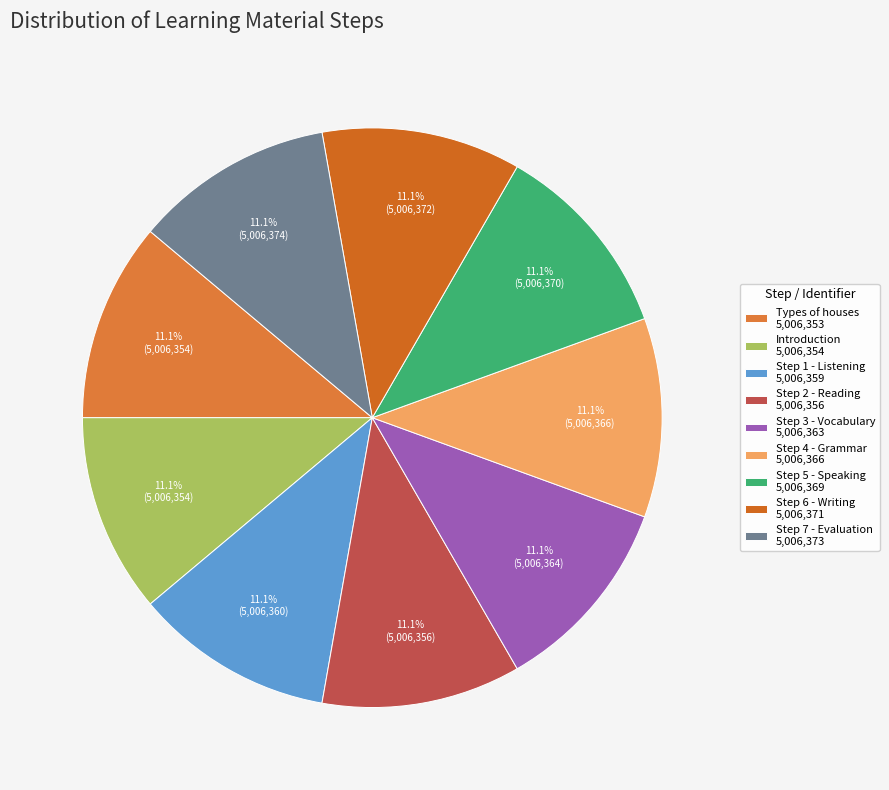

Between Step 7 - Evaluation and Introduction, which is larger?

Step 7 - Evaluation